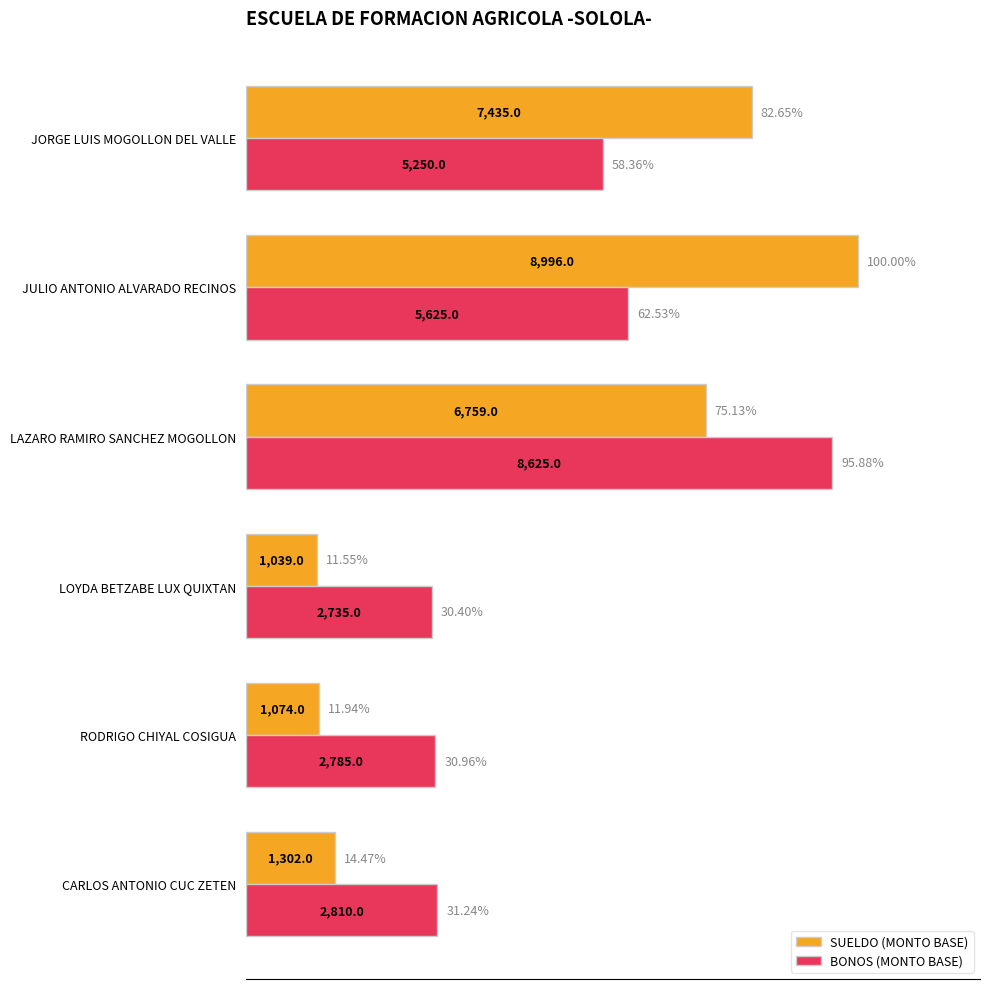

What is the difference between the maximum and minimum values in the SUELDO (MONTO BASE) series?

88.5